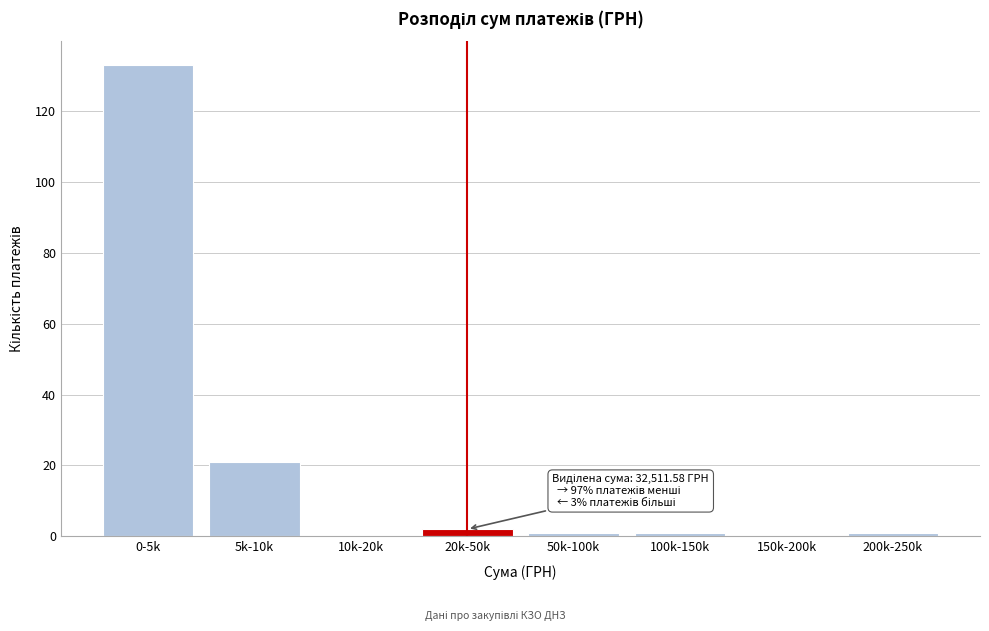

Reading left to right, transcribe all the data shown in this chart.

0-5k=133	5k-10k=21	10k-20k=0	20k-50k=2	50k-100k=1	100k-150k=1	150k-200k=0	200k-250k=1